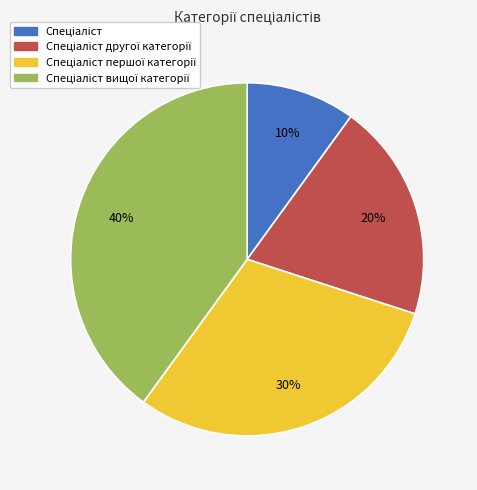

Is there a majority slice in this chart?

No